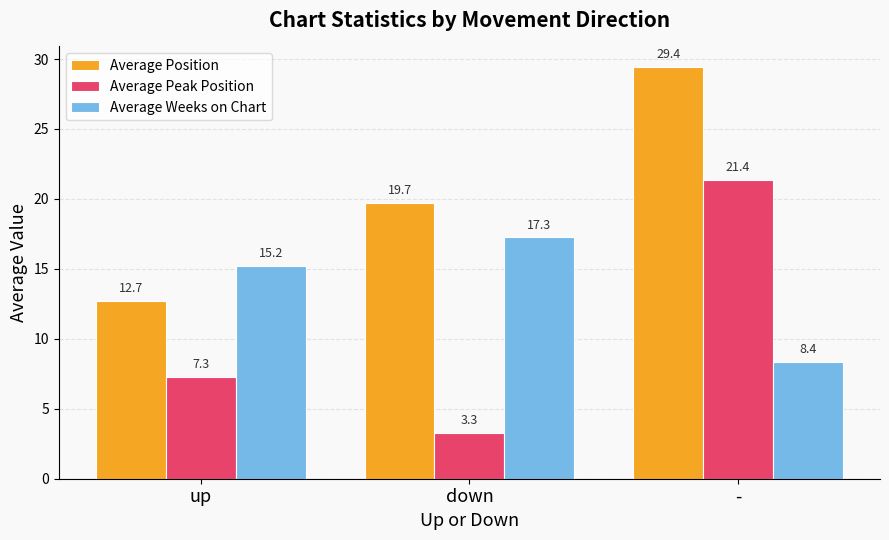

Is the value of Average Peak Position at up greater than the value of Average Weeks on Chart at down?

No